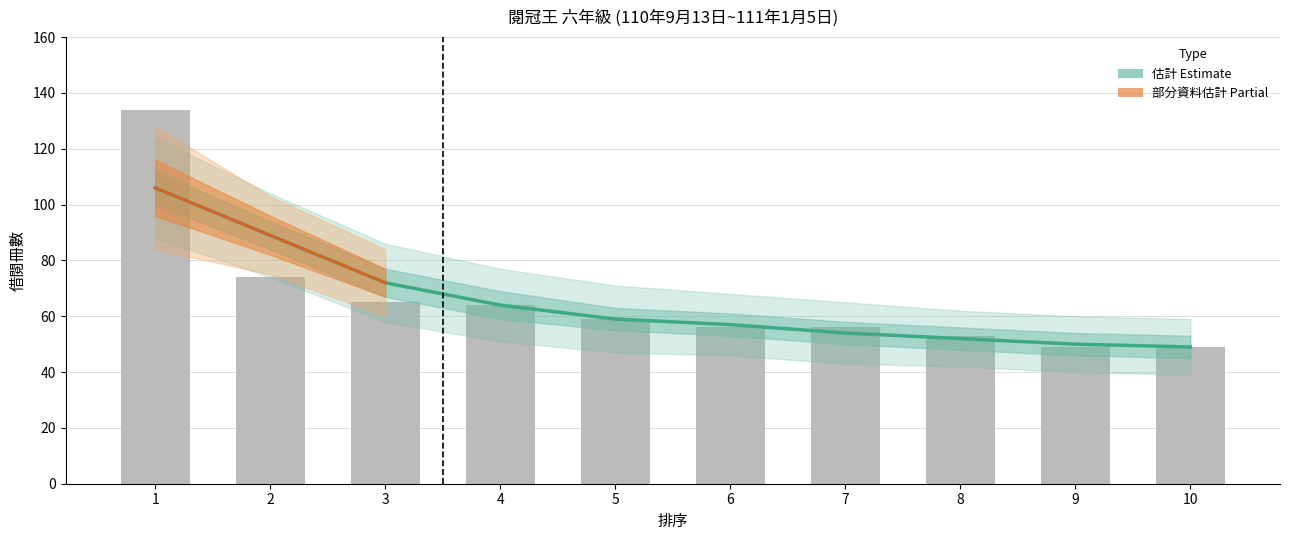

How many bars are there in total?

10